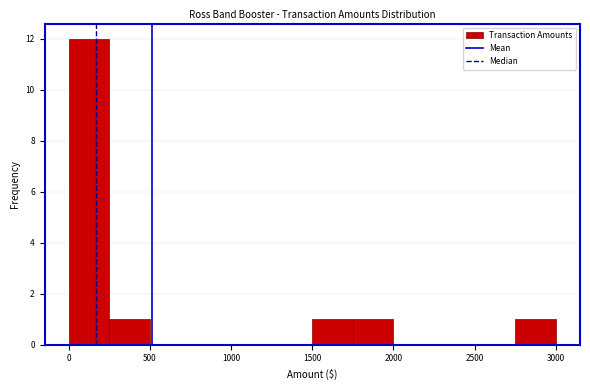

Reading left to right, transcribe this chart: for each bar, give the range it covers on the x-axis and its height. Neither the bar edges nor the heights are printed on the chart, so give them approximately, as read against the axes.

0 to 250: 12
250 to 500: 1
500 to 750: 0
750 to 1000: 0
1000 to 1250: 0
1250 to 1500: 0
1500 to 1750: 1
1750 to 2000: 1
2000 to 2250: 0
2250 to 2500: 0
2500 to 2750: 0
2750 to 3000: 1